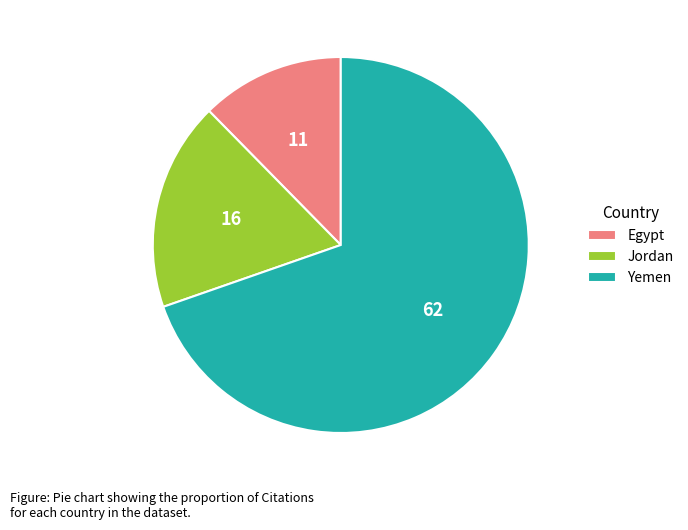

Combined, do Egypt and Yemen account for over 50%?

Yes